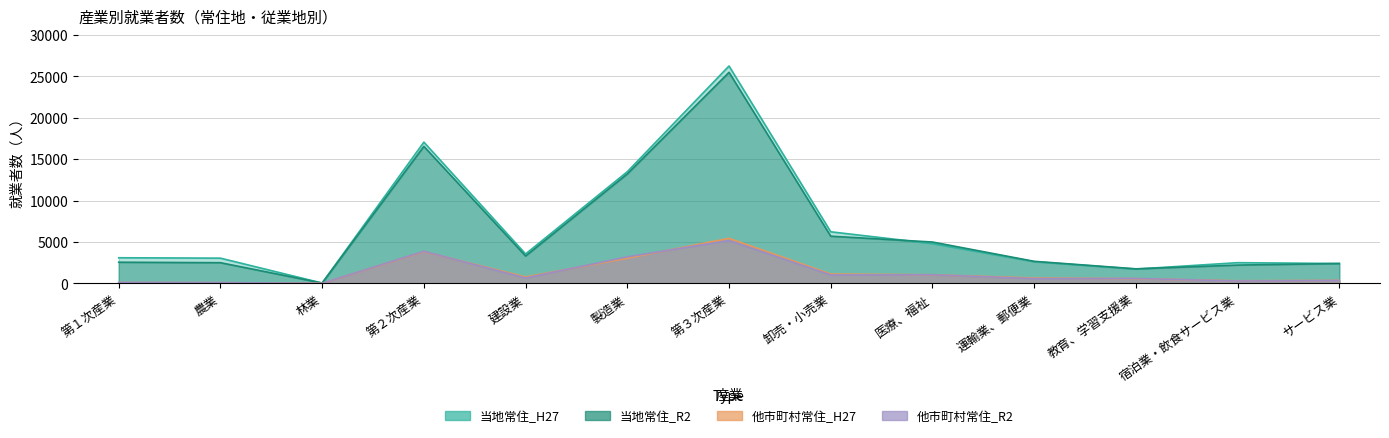

Is it true that 当地常住_H27 equals 1736 at 教育、学習支援業?

True